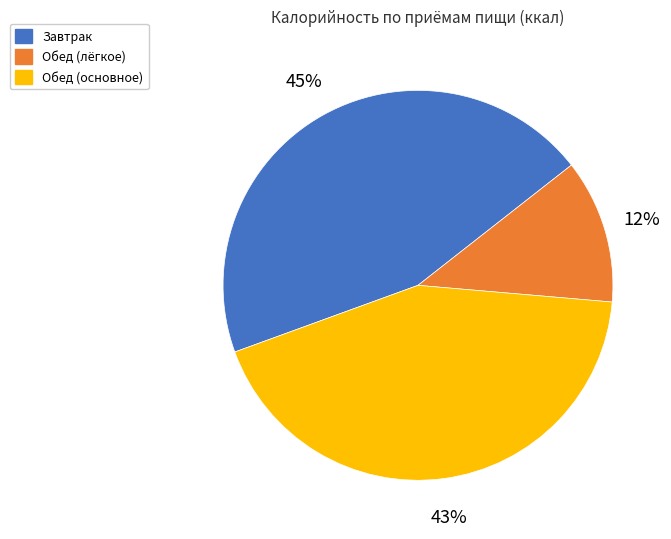

Rank the categories by value from lowest to highest.

Обед (лёгкое), Обед (основное), Завтрак